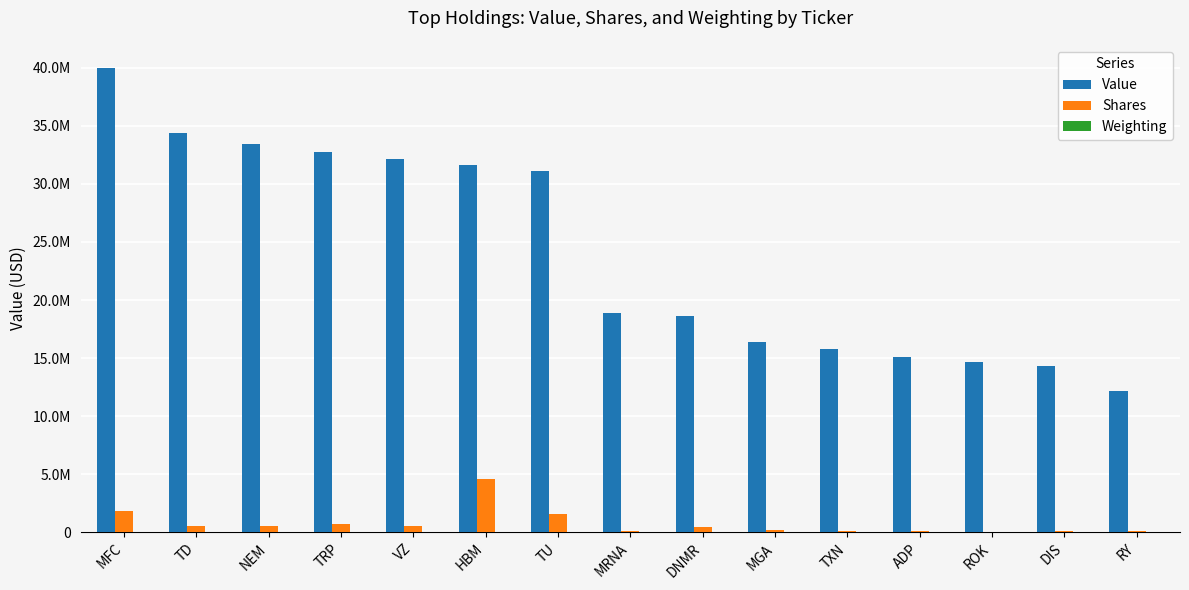

Does the chart contain stacked bars?

No